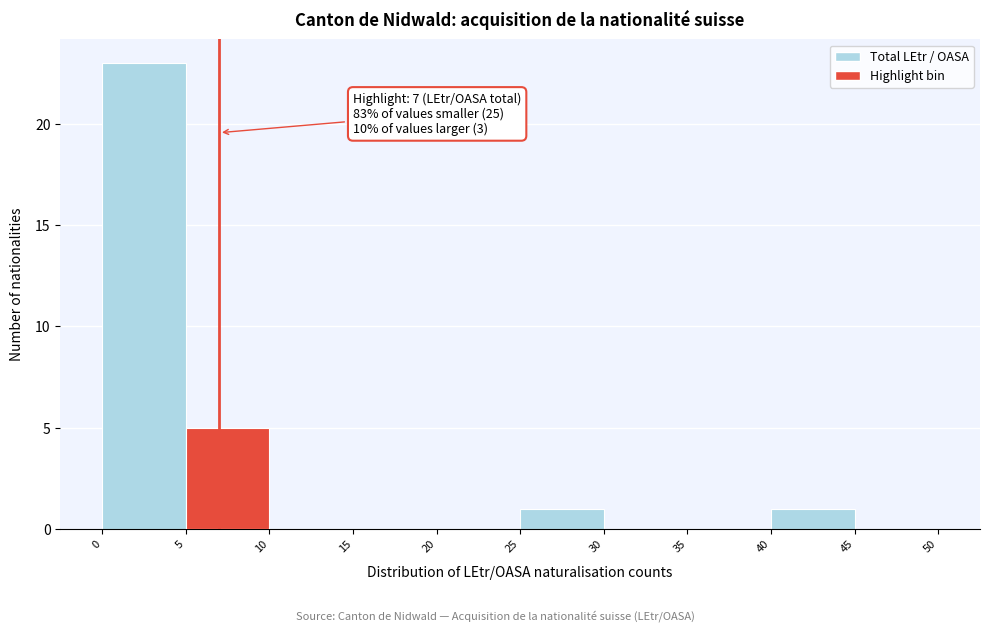

Which range on the x-axis has the tallest bar?

0 to 5